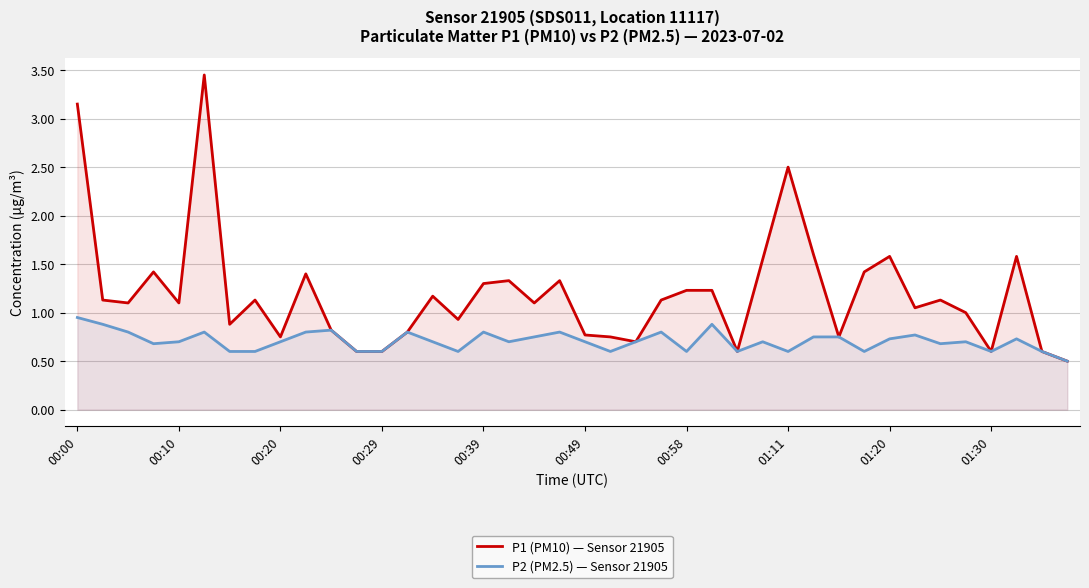

Which series changed the most between 00:00 and 00:39?

P1 (PM10) — Sensor 21905